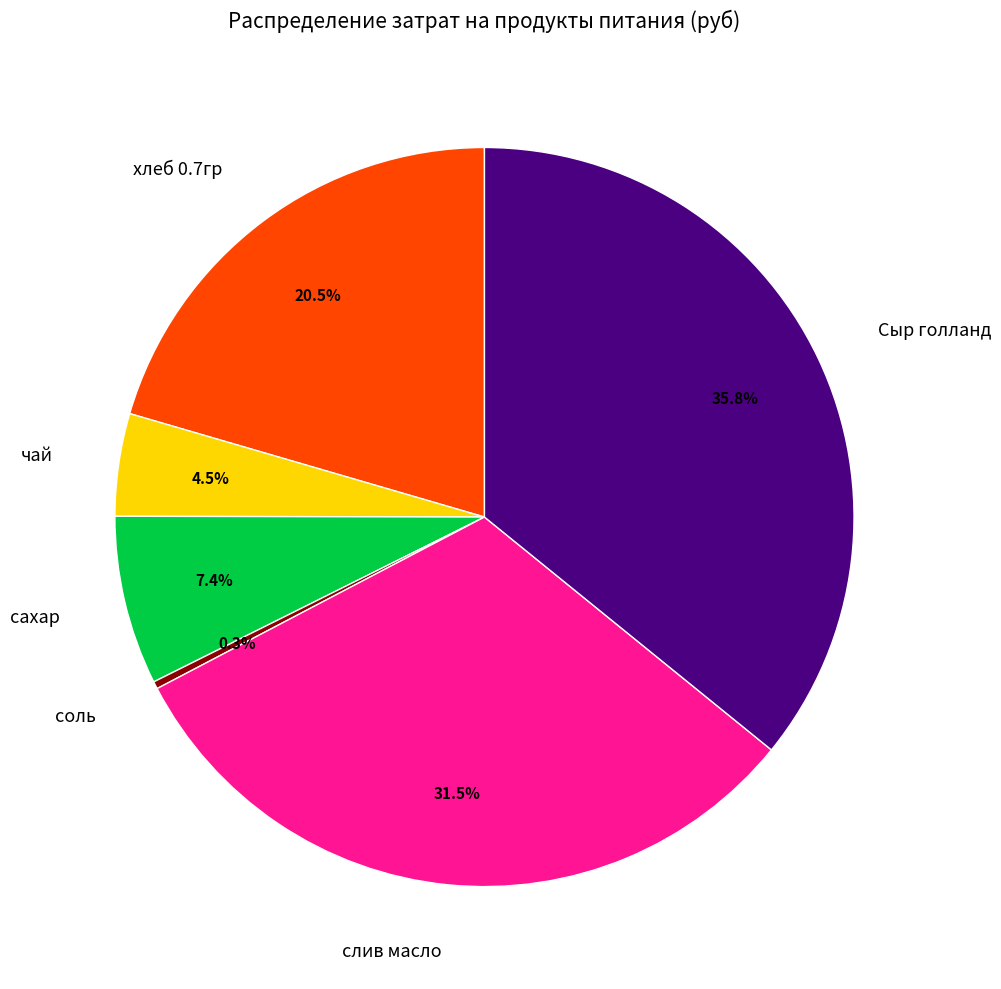

Is it true that сахар is 1% of the pie?

False